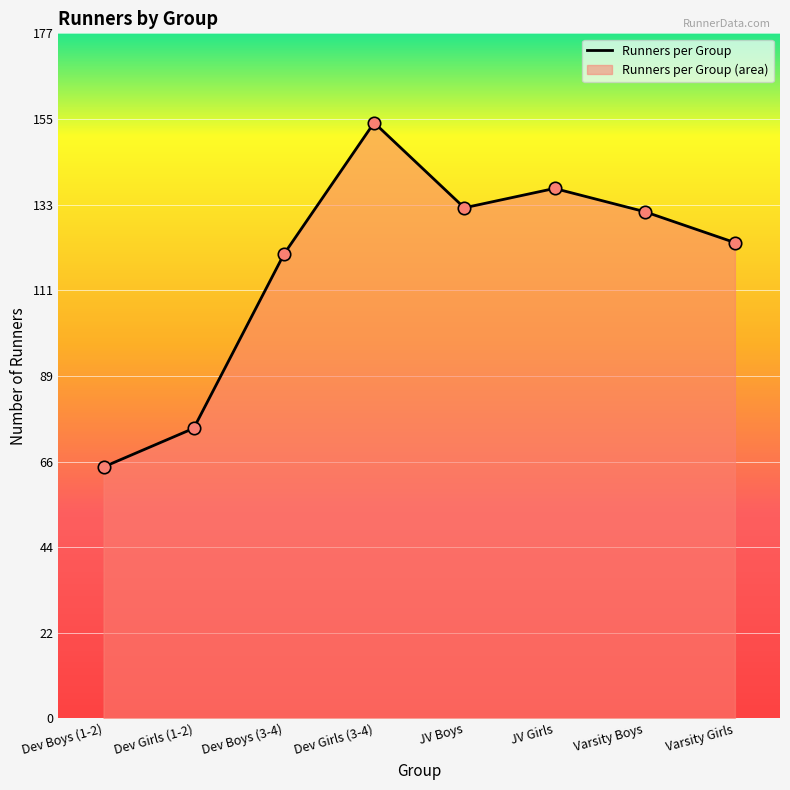

Which has a higher value, Varsity Boys or Varsity Girls?

Varsity Boys